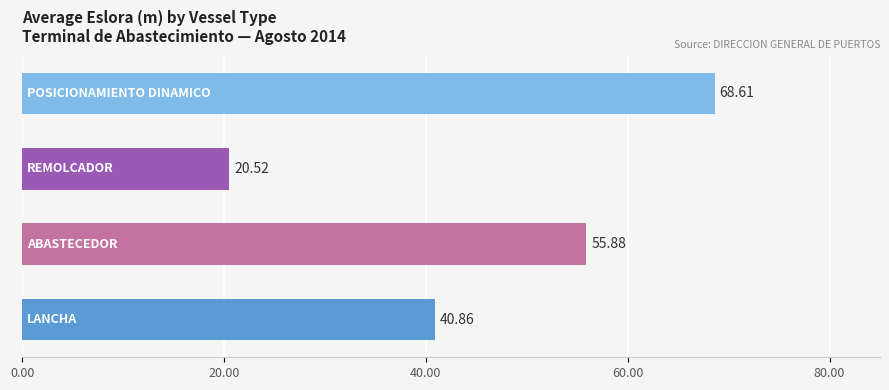

Rank the series by their maximum value, from highest to lowest.

POSICIONAMIENTO DINAMICO, ABASTECEDOR, LANCHA, REMOLCADOR